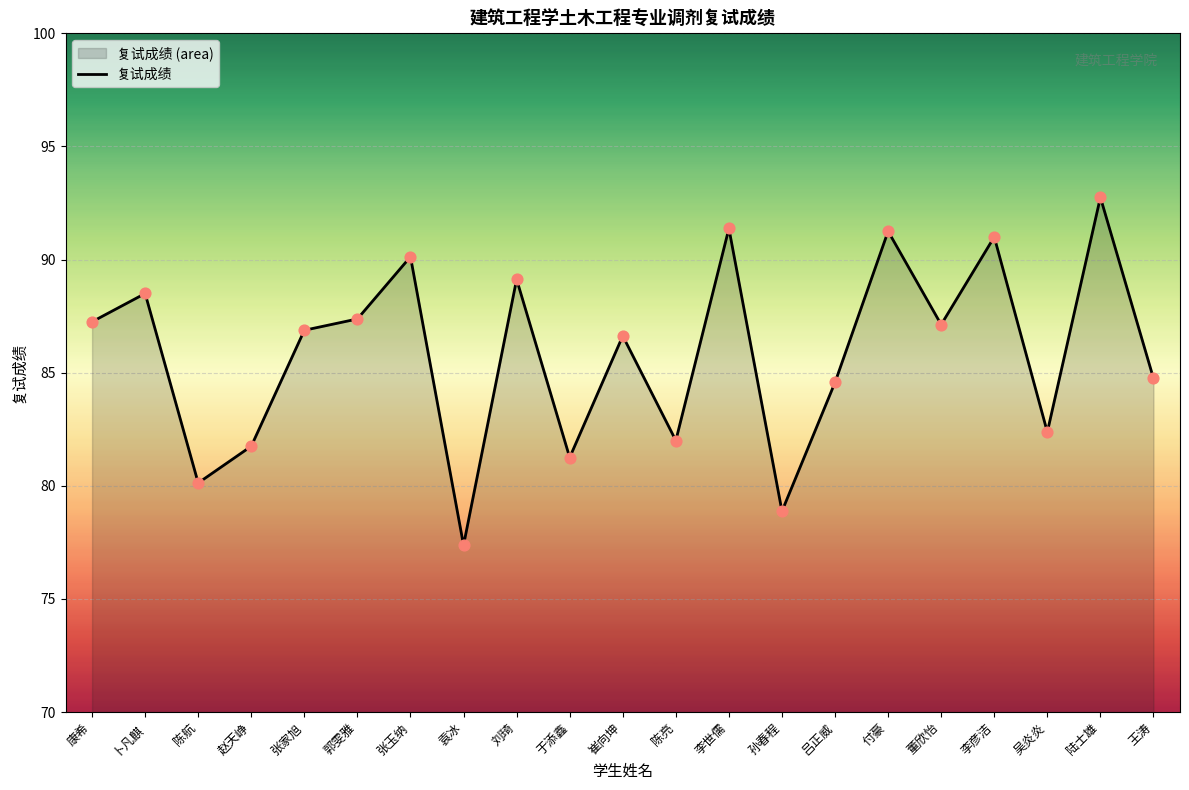

Approximately how many times larger is the value at 郭雯雅 compared to 陈航?

1.1